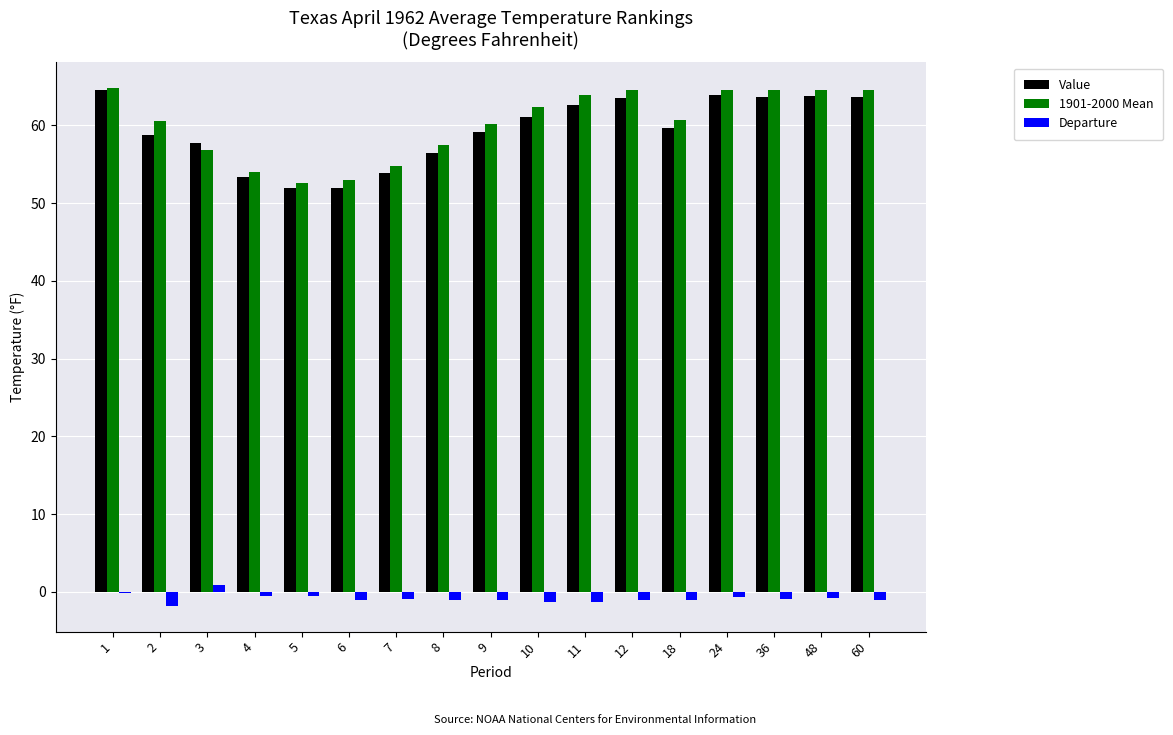

Which series has the largest range (max minus min)?

Value